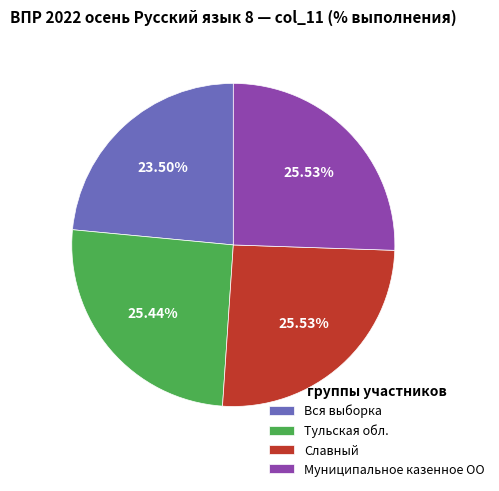

How many segments does this pie chart have?

4